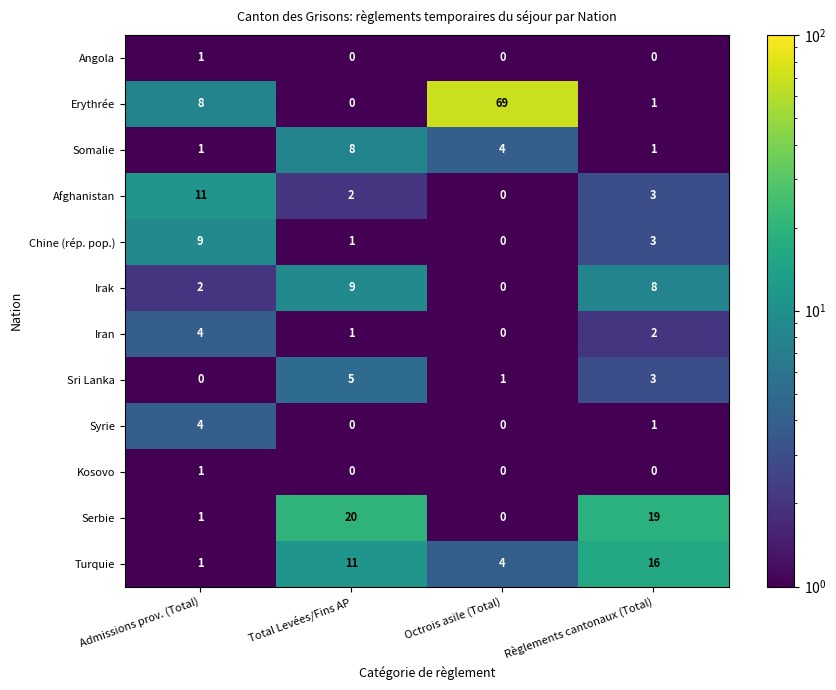

What is the difference between the maximum and minimum values in the Afghanistan series?

11